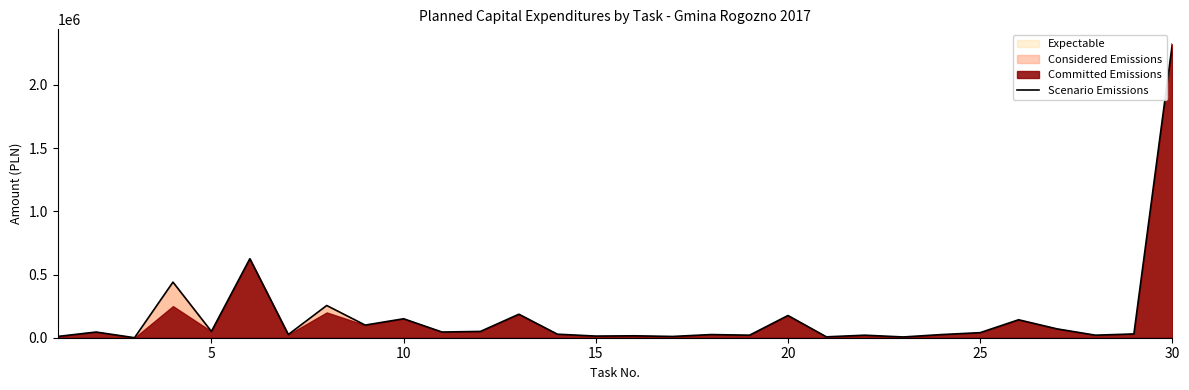

The chart shows a value of 16322.0 at 23. True or false?

False